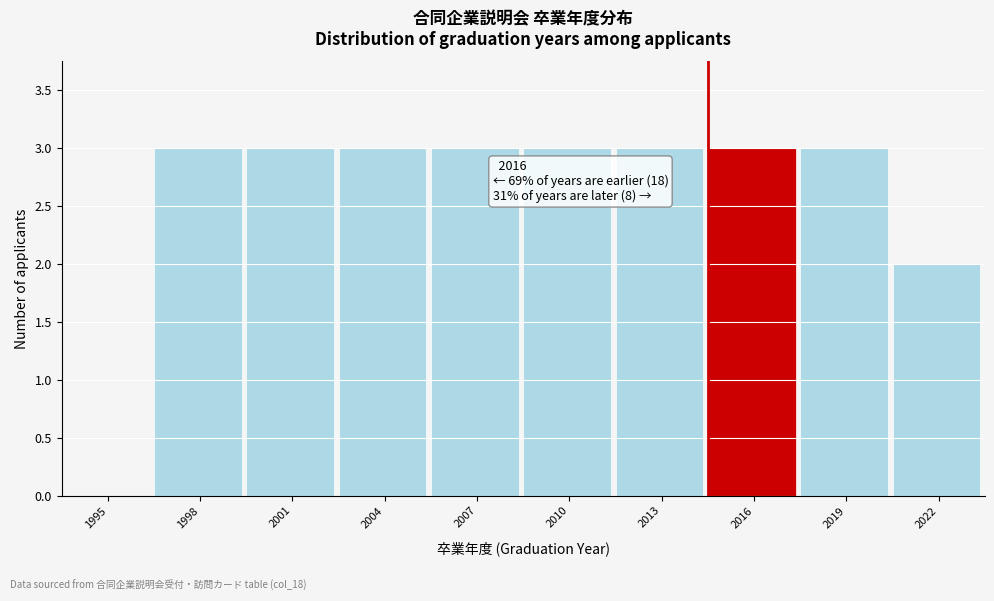

Reading left to right, transcribe all the data shown in this chart.

1995=0	1998=3	2001=3	2004=3	2007=3	2010=3	2013=3	2016=3	2019=3	2022=2